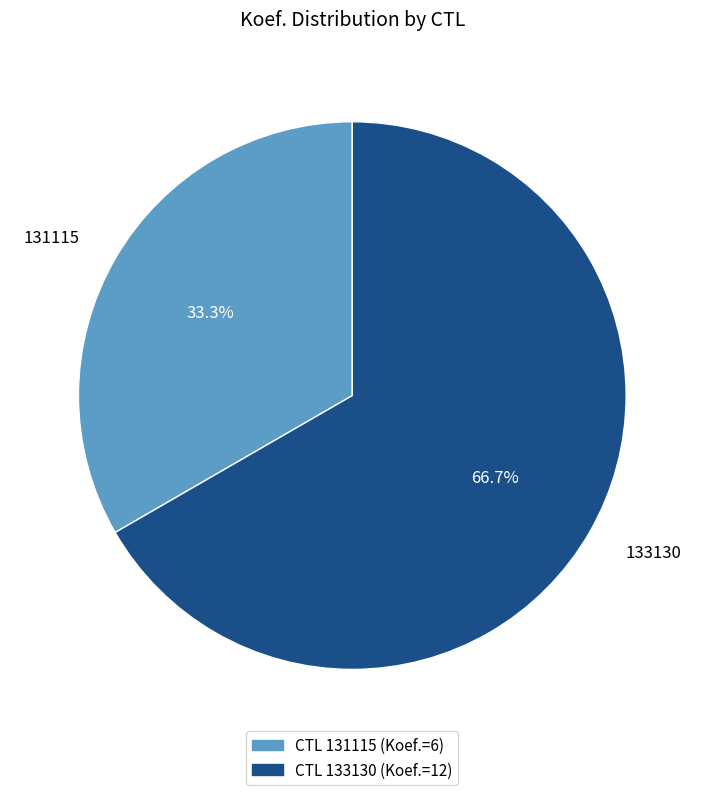

Count the number of slices in the pie.

2